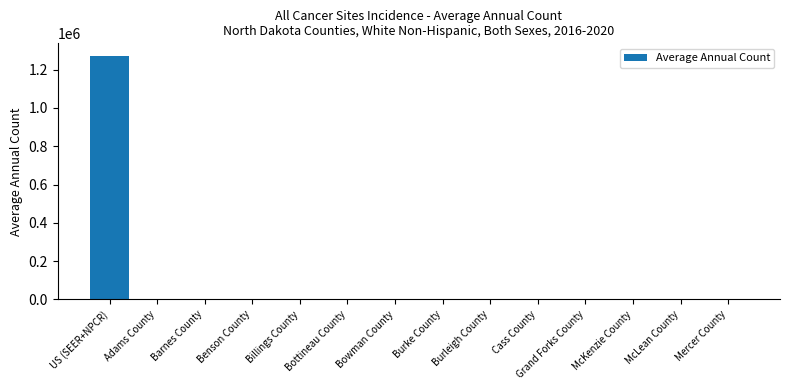

What is the average value?

90973